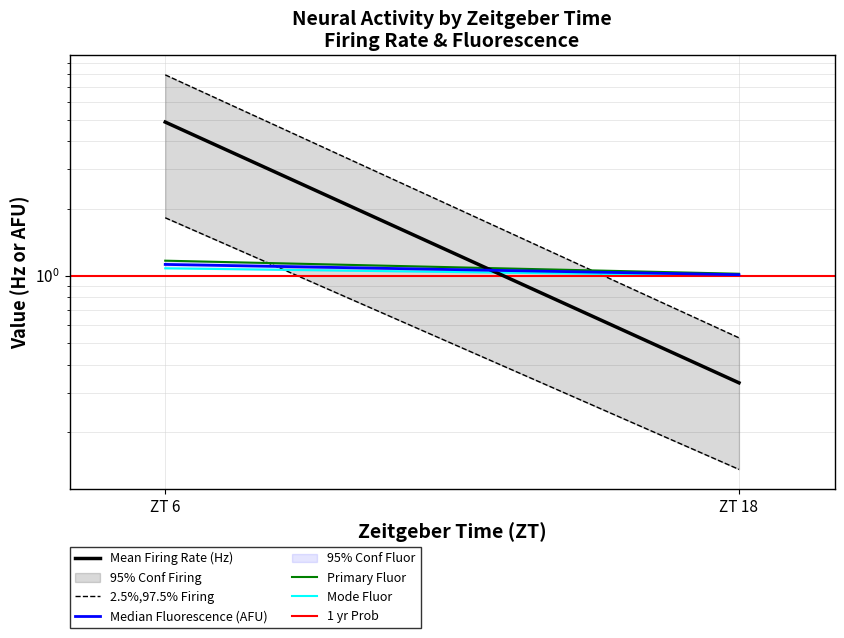

Is the value of Mean Firing Rate (Hz) at ZT 6 greater than the value of 2.5%,97.5% Firing at ZT 6?

No